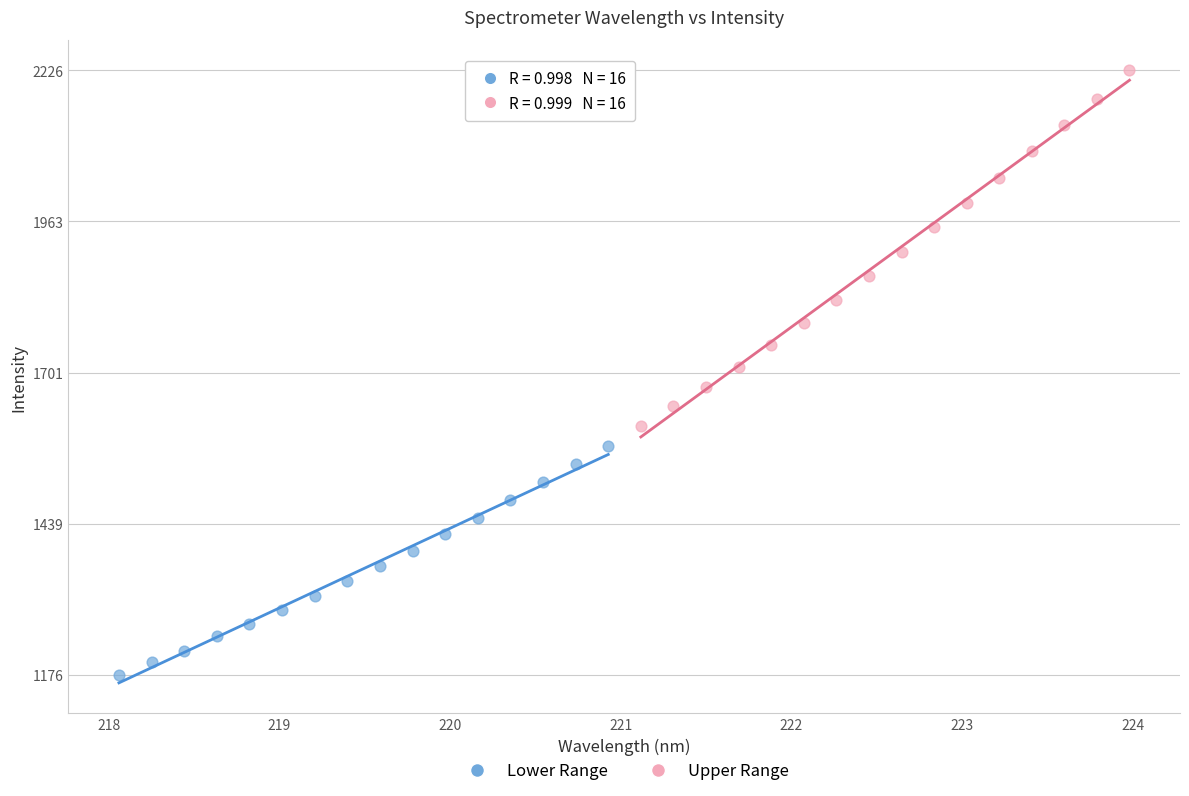

Which series reaches the minimum Y coordinate?

Lower Range